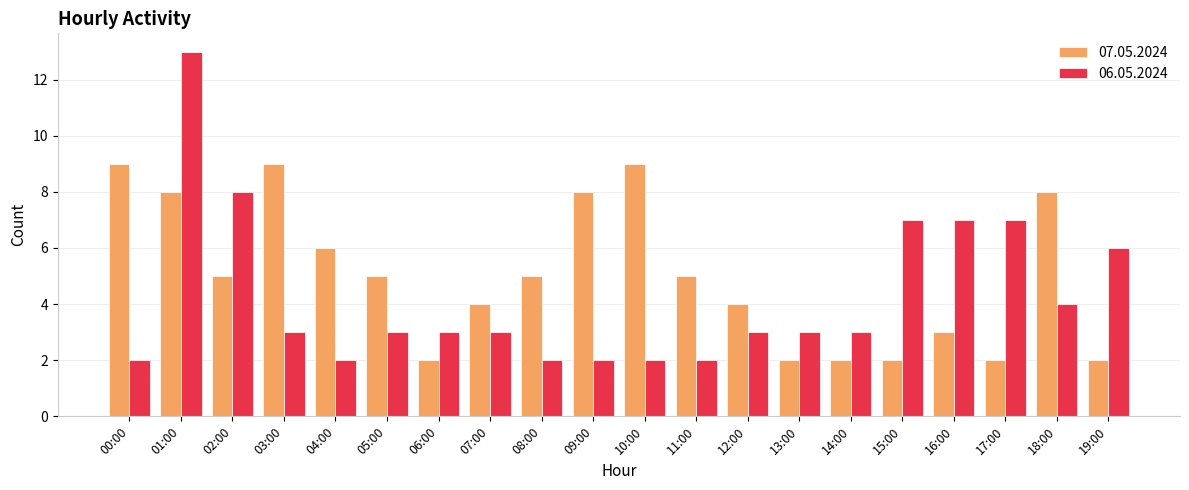

What is the greatest value displayed?

13